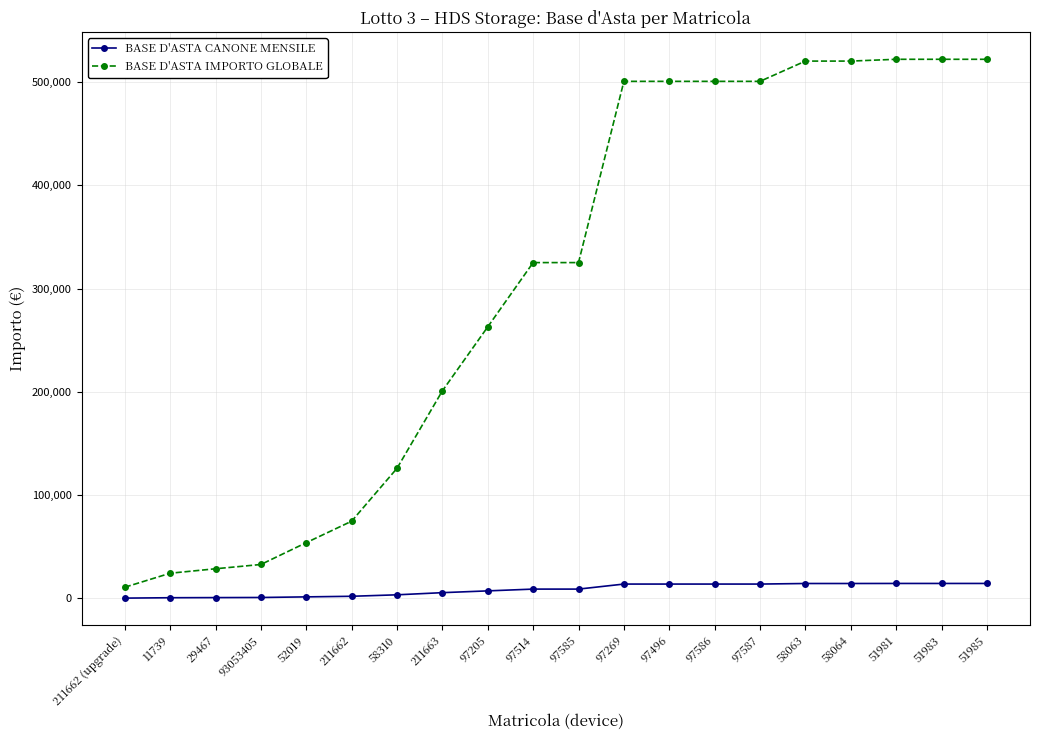

Rank the series at 51981 from highest to lowest value.

BASE D'ASTA IMPORTO GLOBALE, BASE D'ASTA CANONE MENSILE